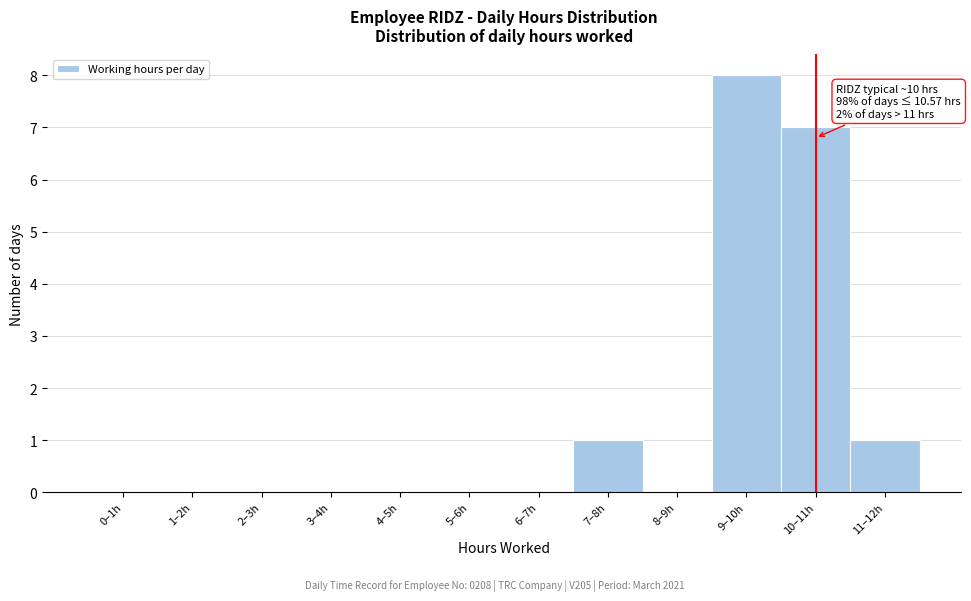

Reading left to right, transcribe all the data shown in this chart.

0–1h=0	1–2h=0	2–3h=0	3–4h=0	4–5h=0	5–6h=0	6–7h=0	7–8h=1	8–9h=0	9–10h=8	10–11h=7	11–12h=1